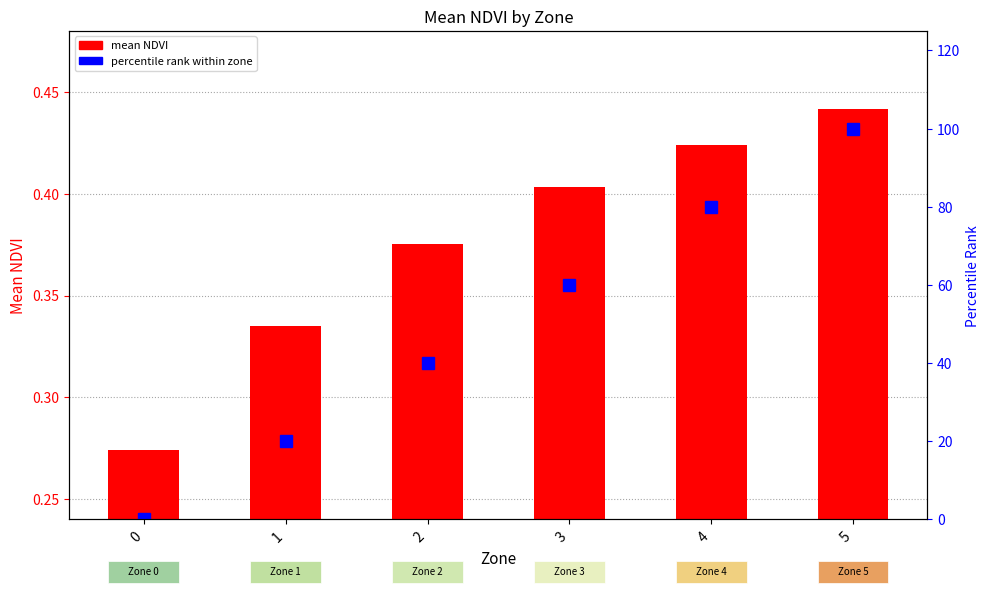

What is the total value across all series at 4?

80.4